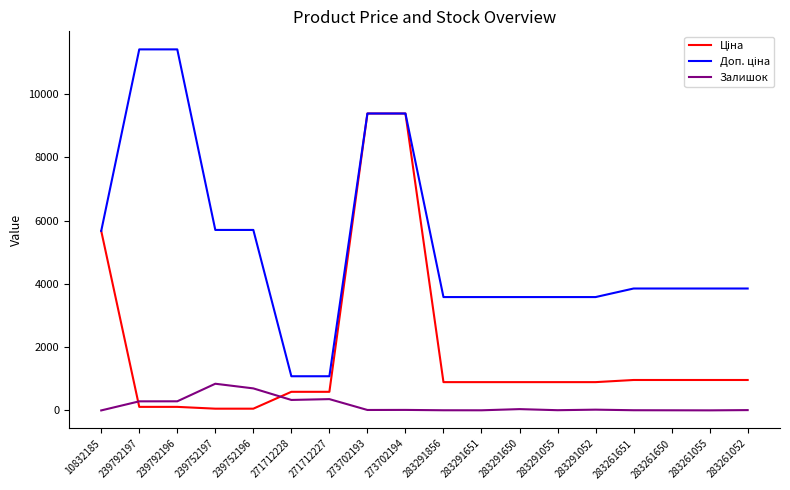

What is the maximum value for Залишок?

845.0